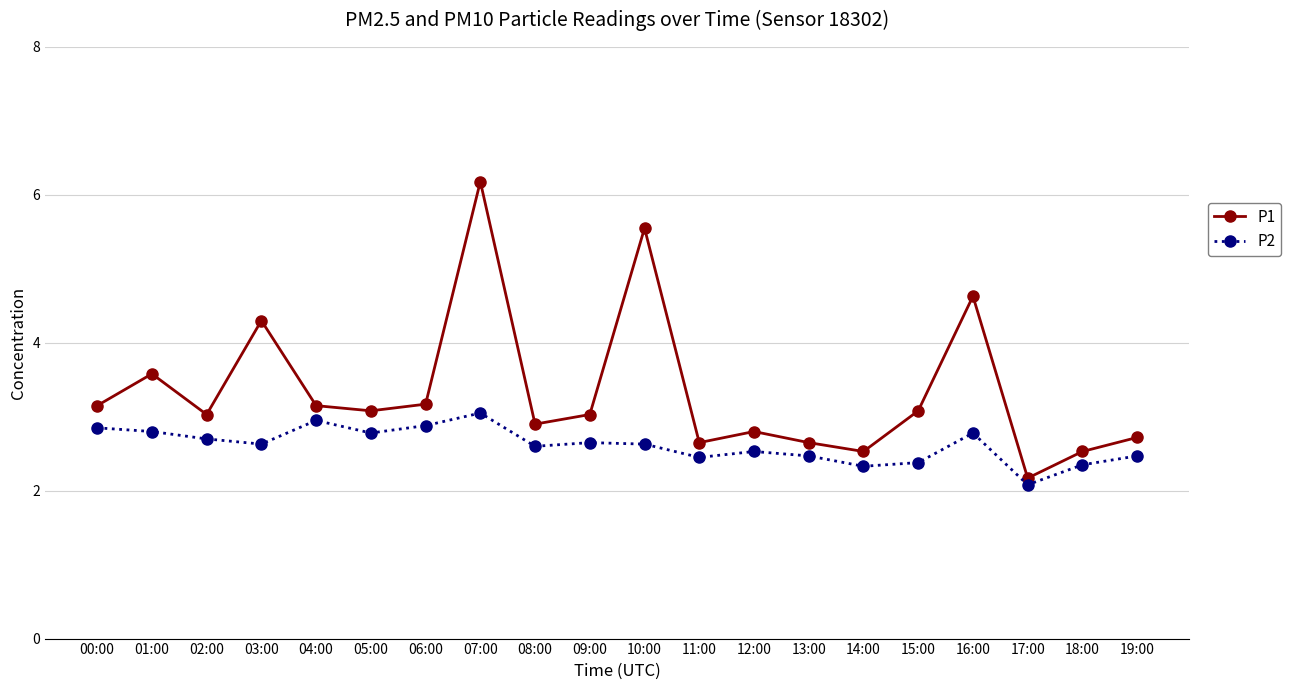

In P2, how many points are higher than both neighbors (excluding endpoints)?

5